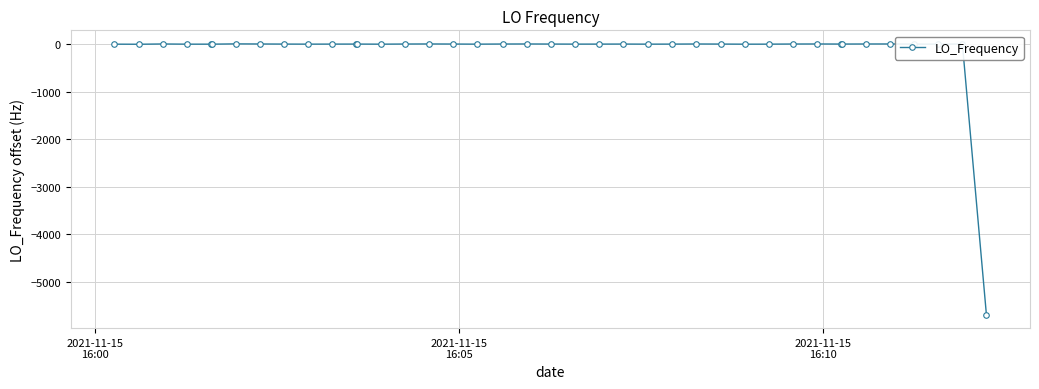

What is the sum of all values?

-5682.0